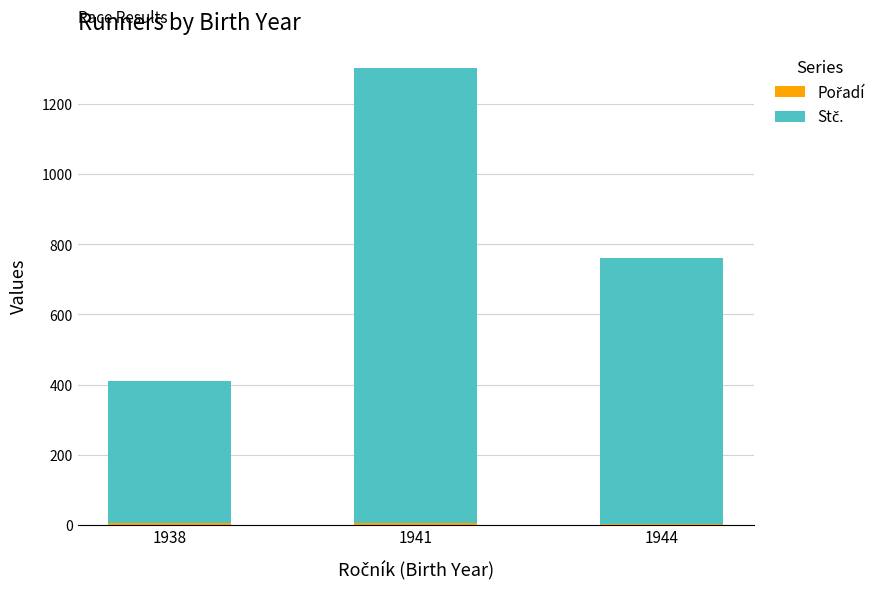

At which category is the sum across all series the highest?

1941